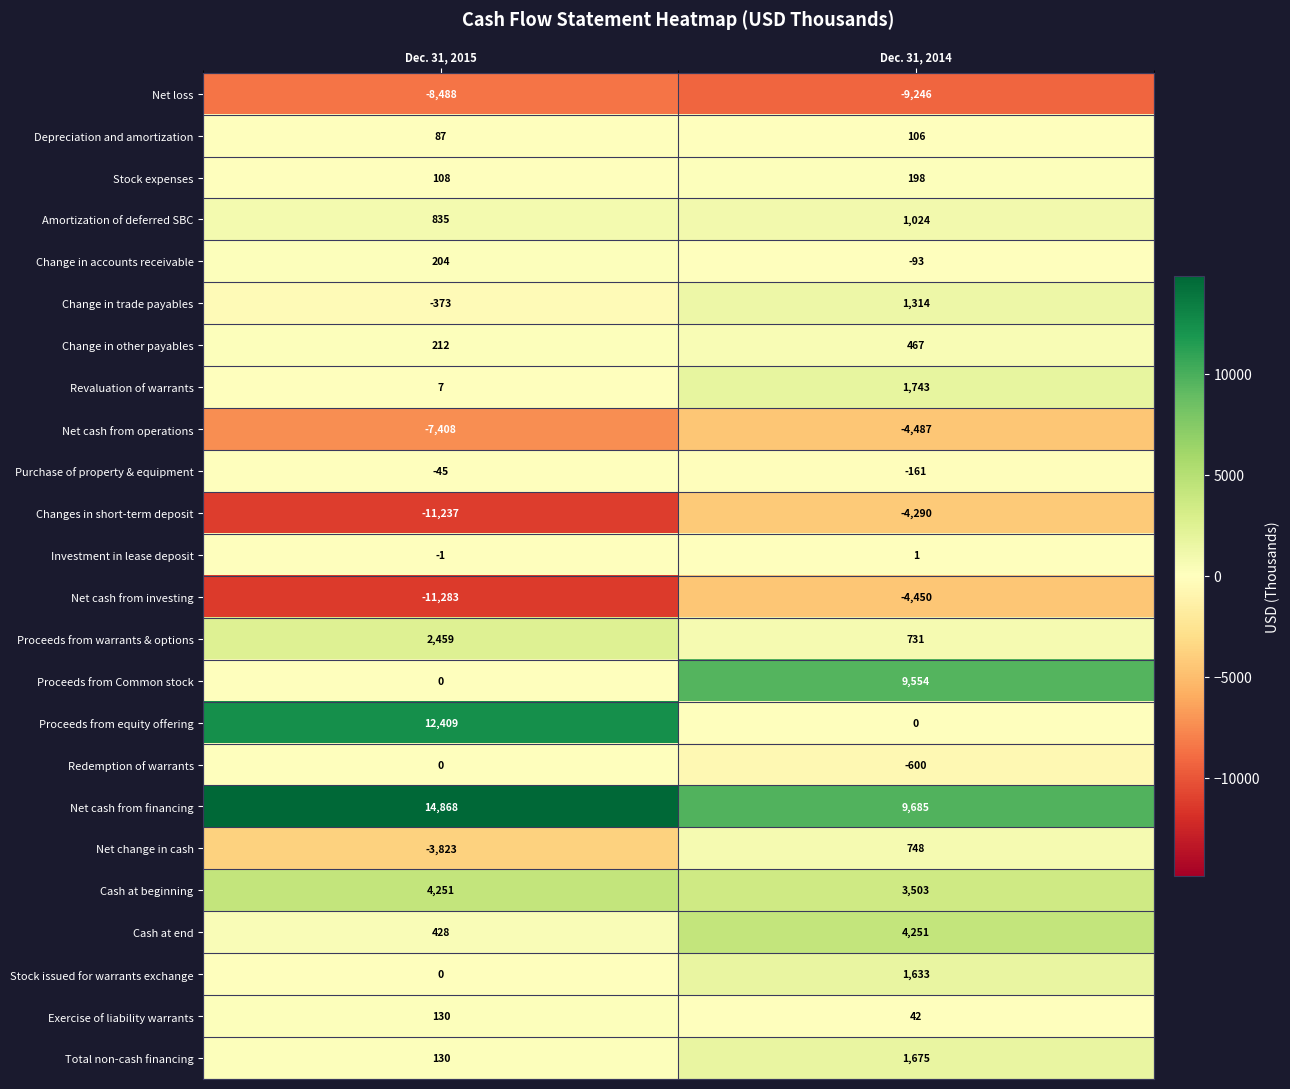

What is the difference between the maximum and minimum values in the Proceeds from warrants & options series?

1728